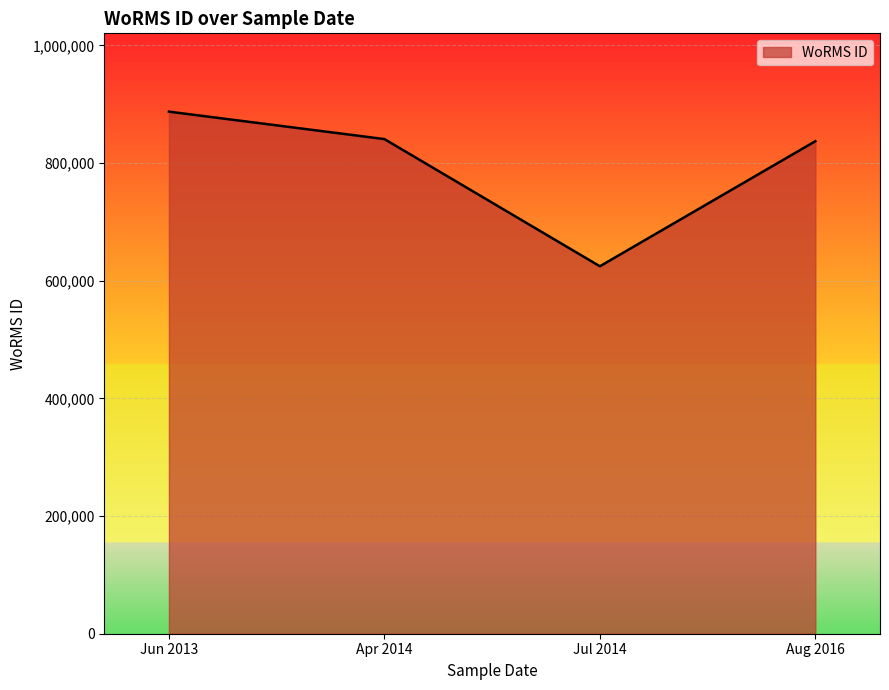

What is the ratio of the value at Jun 2013 to the value at Apr 2014?

1.1